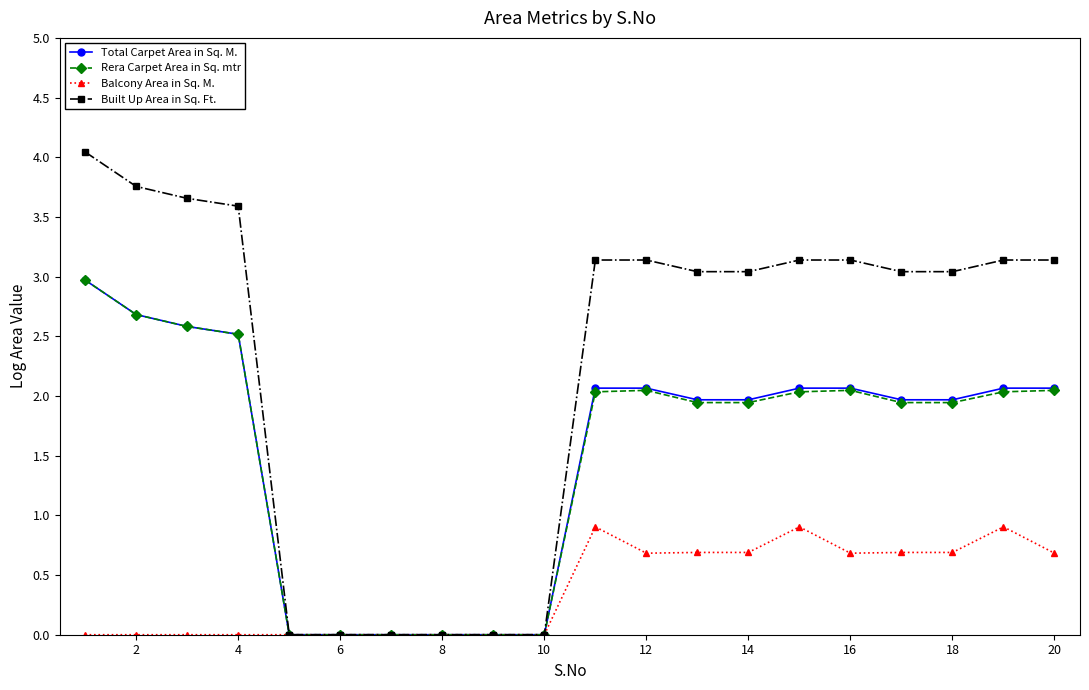

At how many categories does at least one series exceed 1?

14